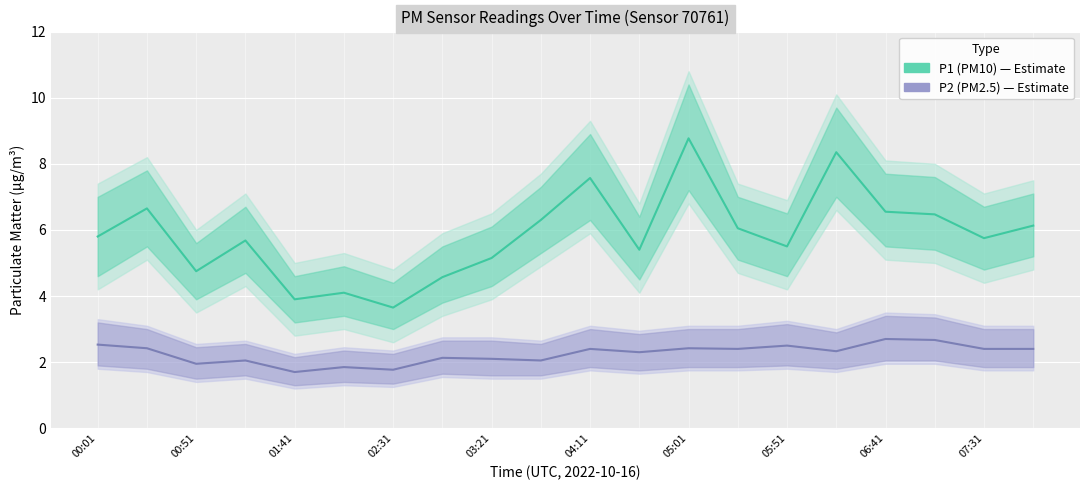

Between 00:51 and 13, which series saw the biggest shift?

P1 (PM10)